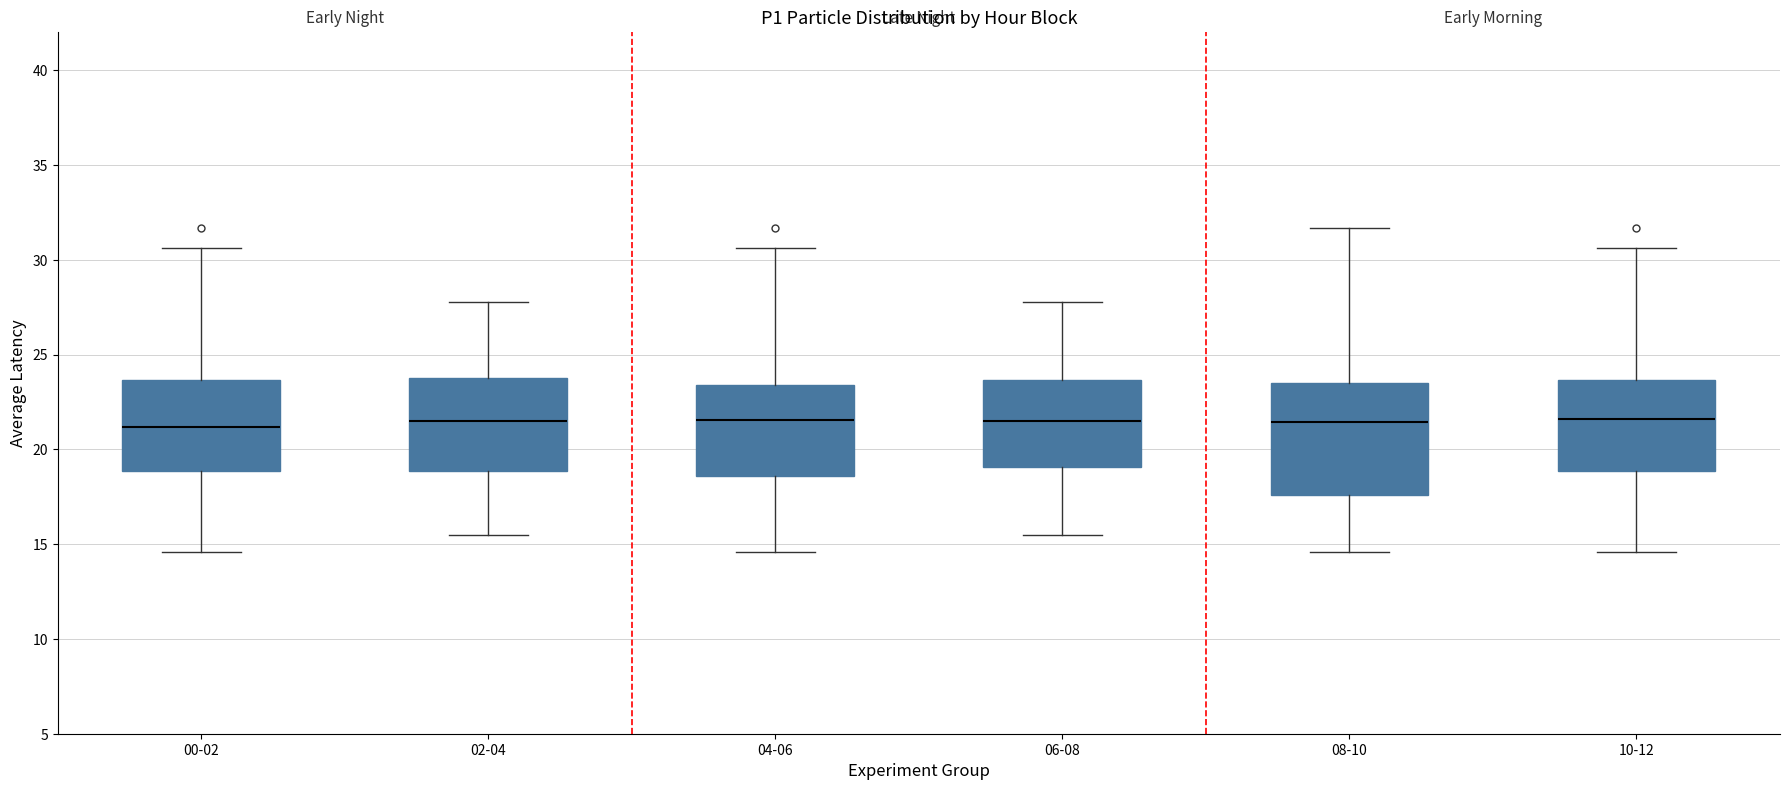

Reading left to right, read every box against the y-axis: the position of its median line, the range the box covers, and the ends of its whiskers. The values are not printed on the chart, so give them approximately, as read against the axis.

00-02: median 21.0, box 19.0 to 23.5, whiskers 14.5 to 30.5
02-04: median 21.5, box 19.0 to 24.0, whiskers 15.5 to 28.0
04-06: median 21.5, box 18.5 to 23.5, whiskers 14.5 to 30.5
06-08: median 21.5, box 19.0 to 23.5, whiskers 15.5 to 28.0
08-10: median 21.5, box 17.5 to 23.5, whiskers 14.5 to 31.5
10-12: median 21.5, box 19.0 to 23.5, whiskers 14.5 to 30.5